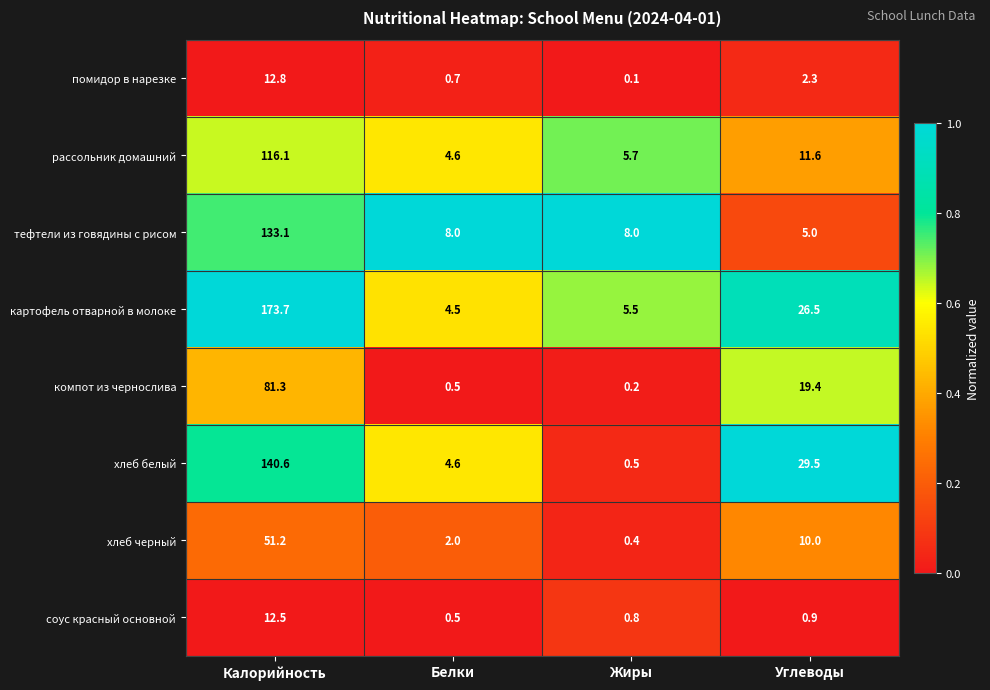

True or false: помидор в нарезке has a value of 19.6 at Калорийность.

False